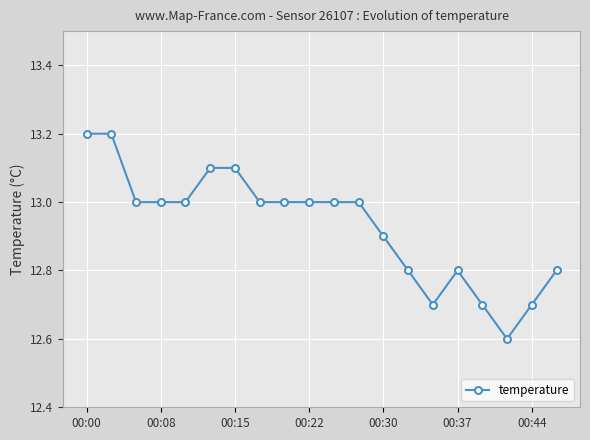

What is the average value?

12.9